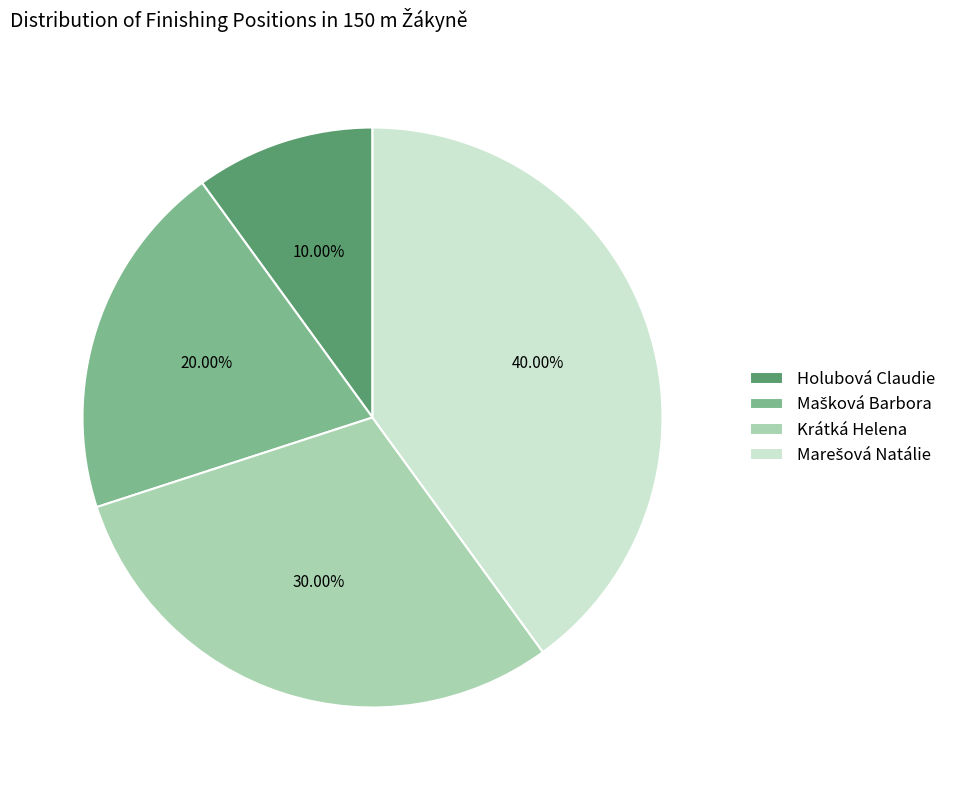

Which slice is the smallest?

Holubová Claudie